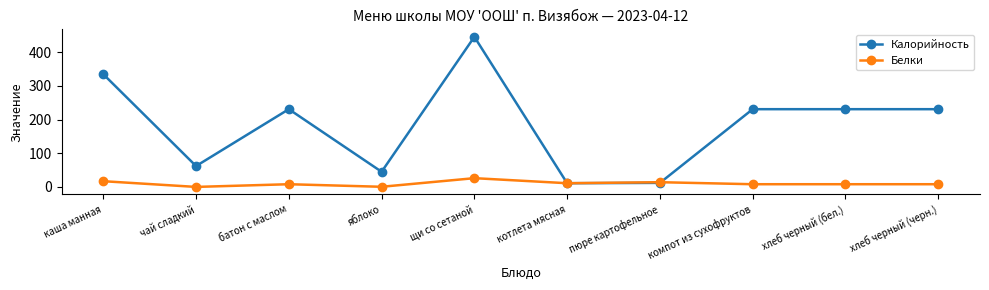

Where does the Белки series first go above 8?

каша манная